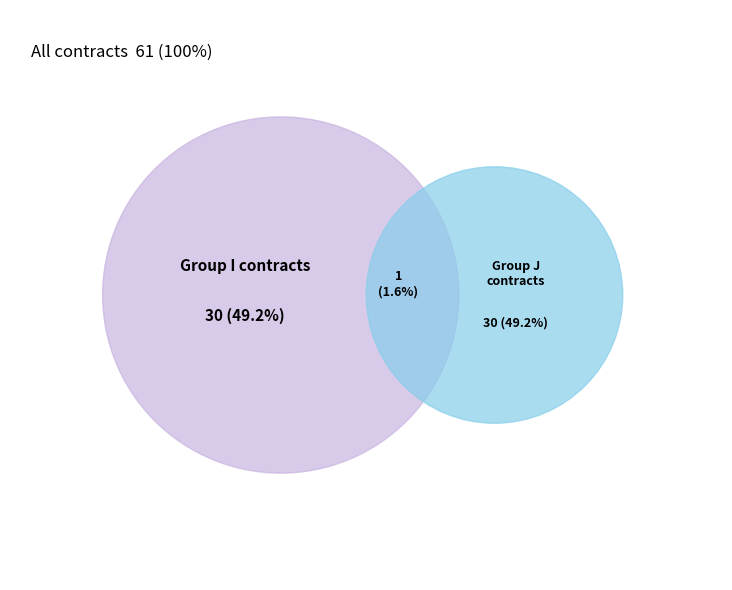

How many slices are in this pie chart?

3